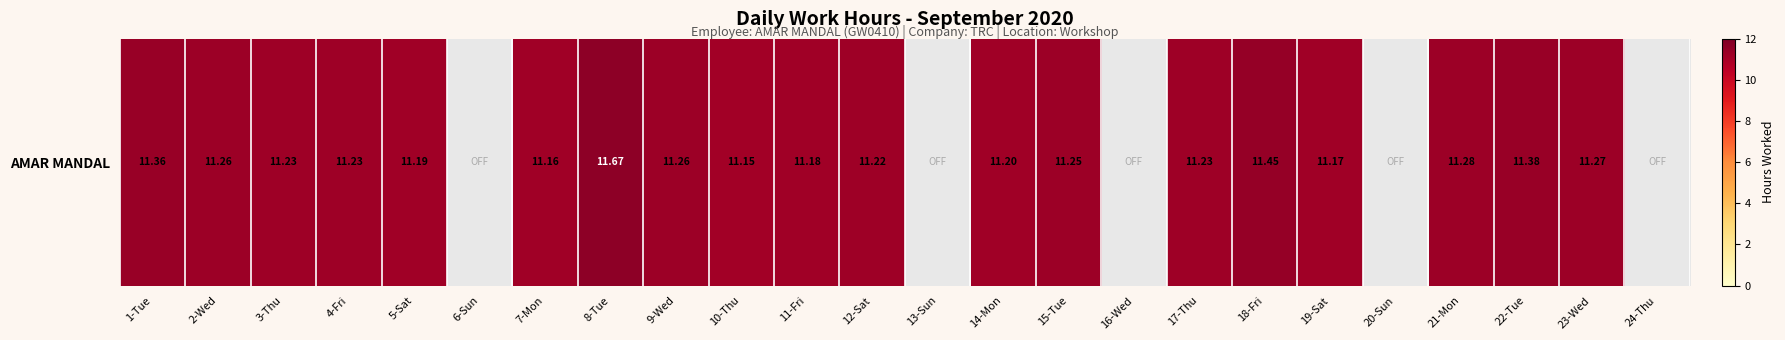

Rank the categories by value from lowest to highest.

6-Sun, 13-Sun, 16-Wed, 20-Sun, 24-Thu, 10-Thu, 7-Mon, 19-Sat, 11-Fri, 5-Sat, 14-Mon, 12-Sat, 3-Thu, 4-Fri, 17-Thu, 15-Tue, 2-Wed, 9-Wed, 23-Wed, 21-Mon, 1-Tue, 22-Tue, 18-Fri, 8-Tue